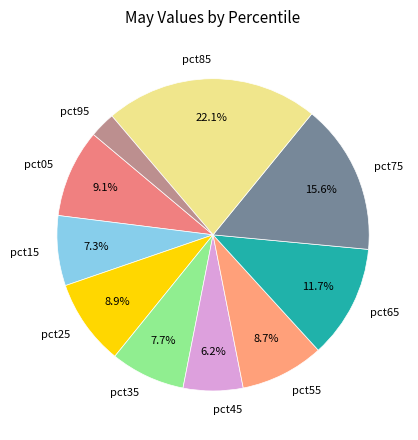

Count the number of slices in the pie.

10